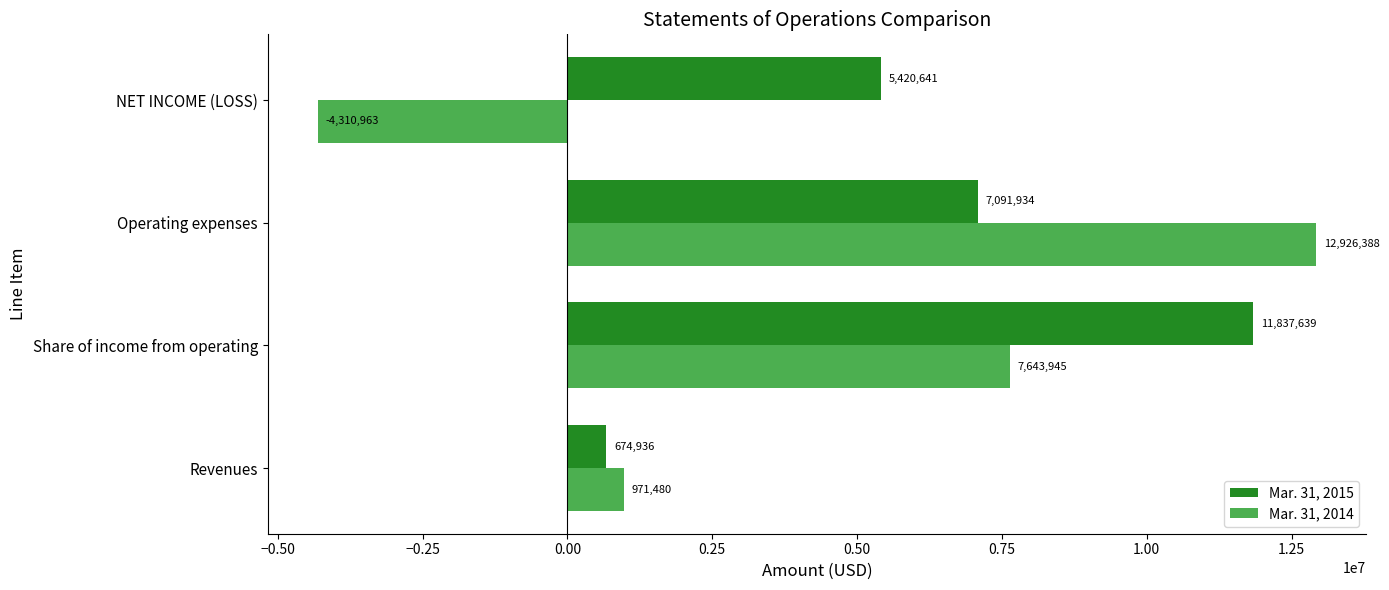

How many negative values does the Mar. 31, 2014 series have?

1